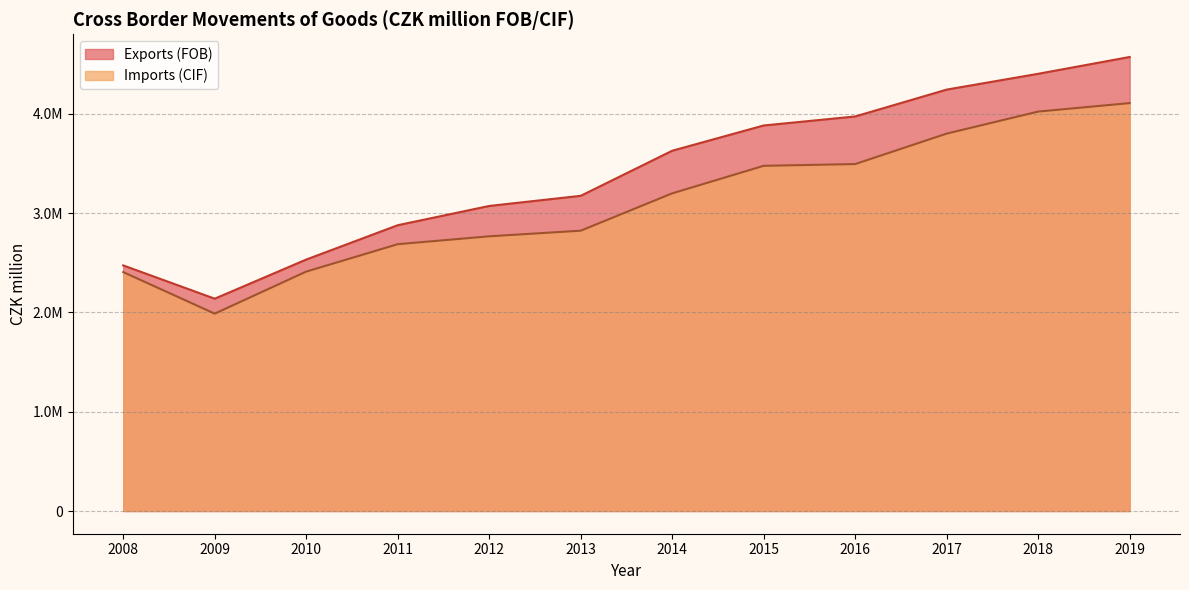

True or false: Imports (CIF) and Exports (FOB) cross at least once.

False